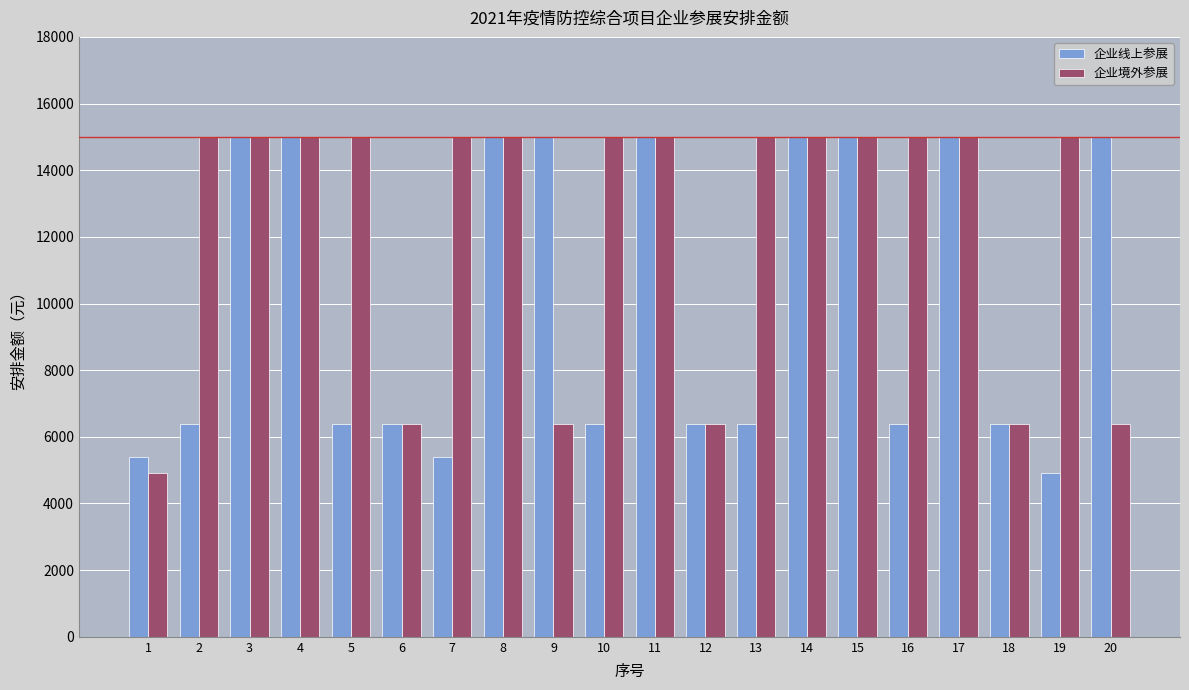

What is the maximum value for 企业线上参展?

15000